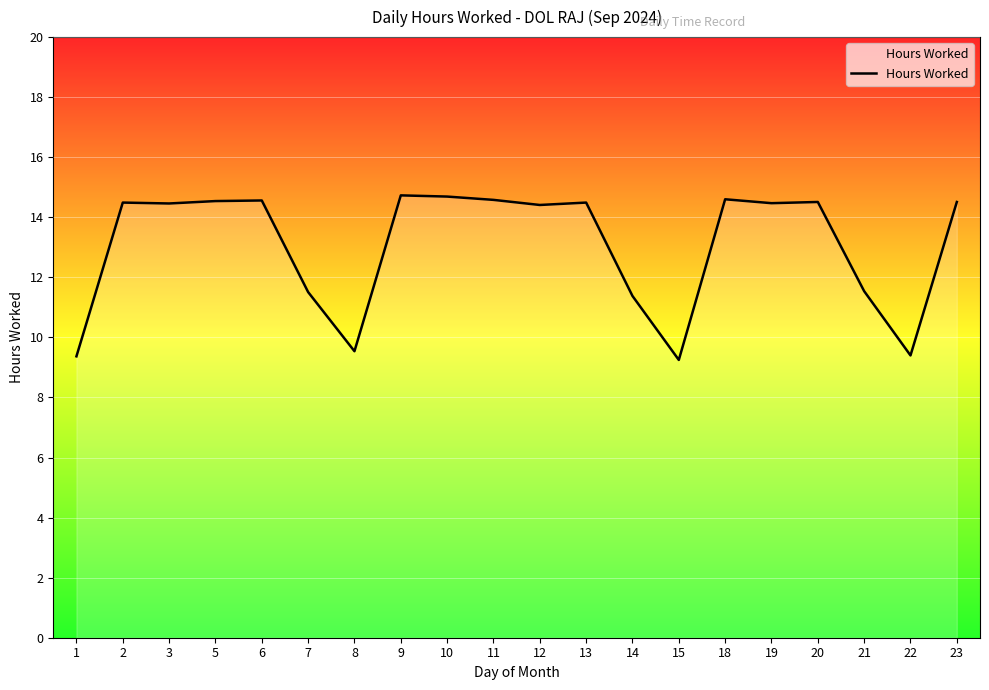

Approximately how many times larger is the value at 20 compared to 12?

1.0